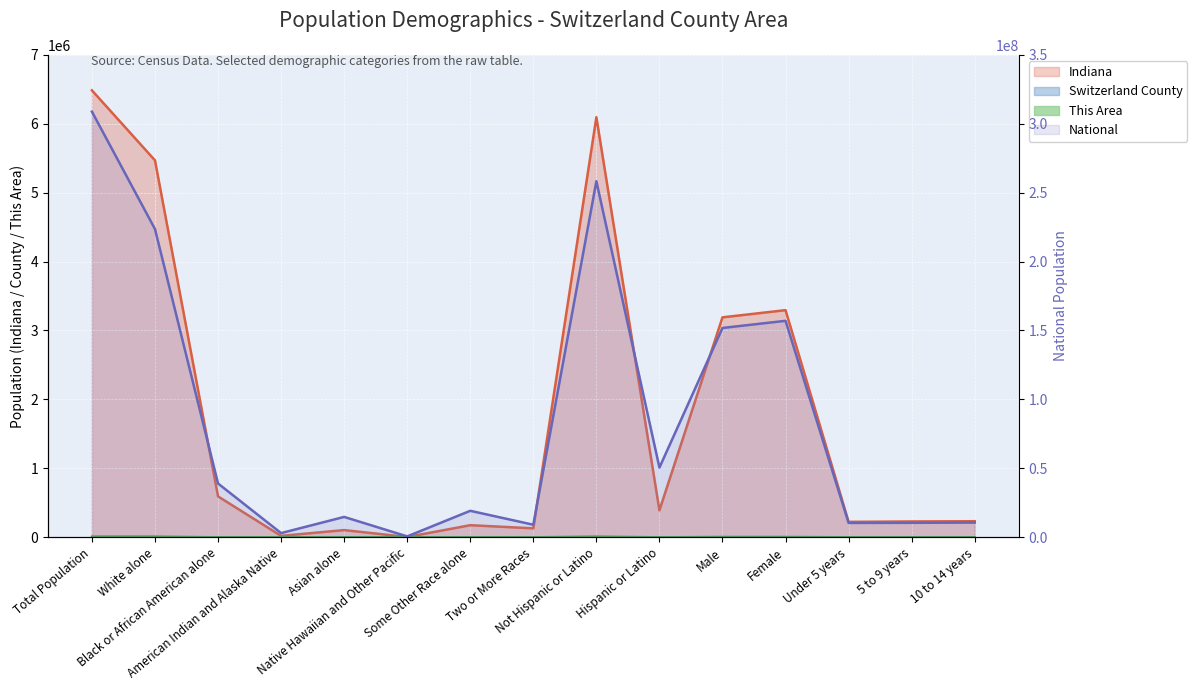

True or false: Indiana and This Area intersect in this chart.

False